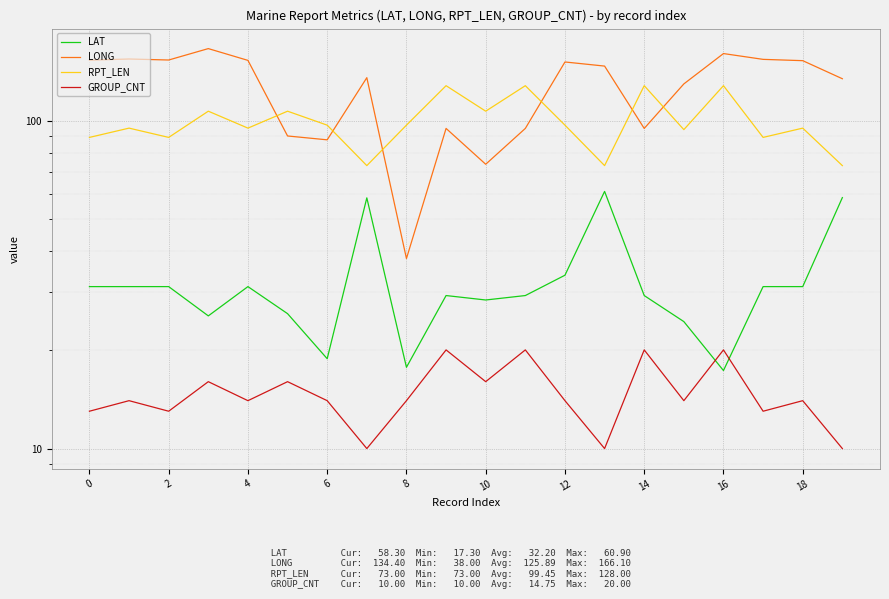

In GROUP_CNT, how many points are higher than both neighbors (excluding endpoints)?

8